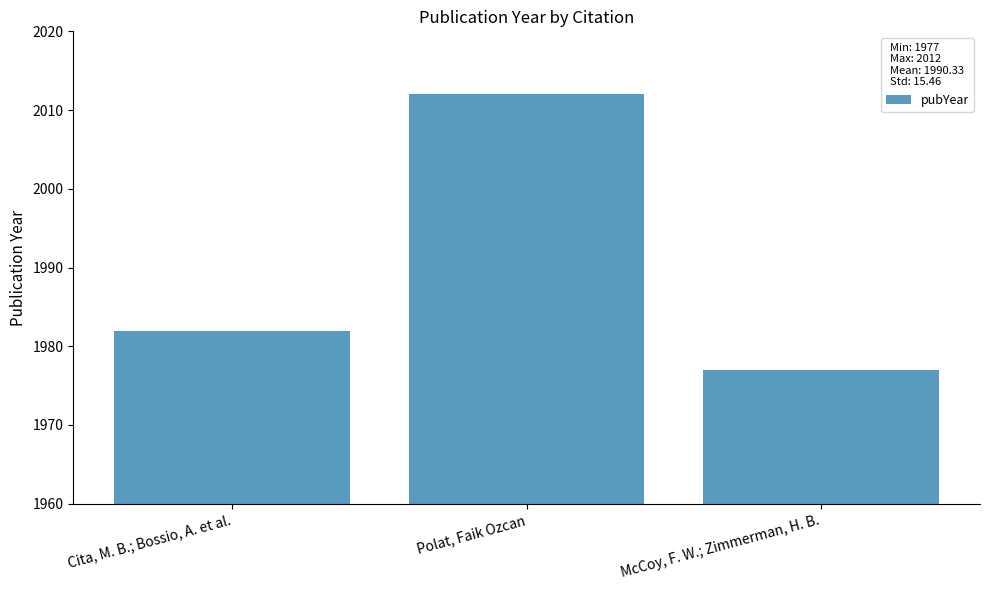

Count the values in the range 1977 to 2012.

3